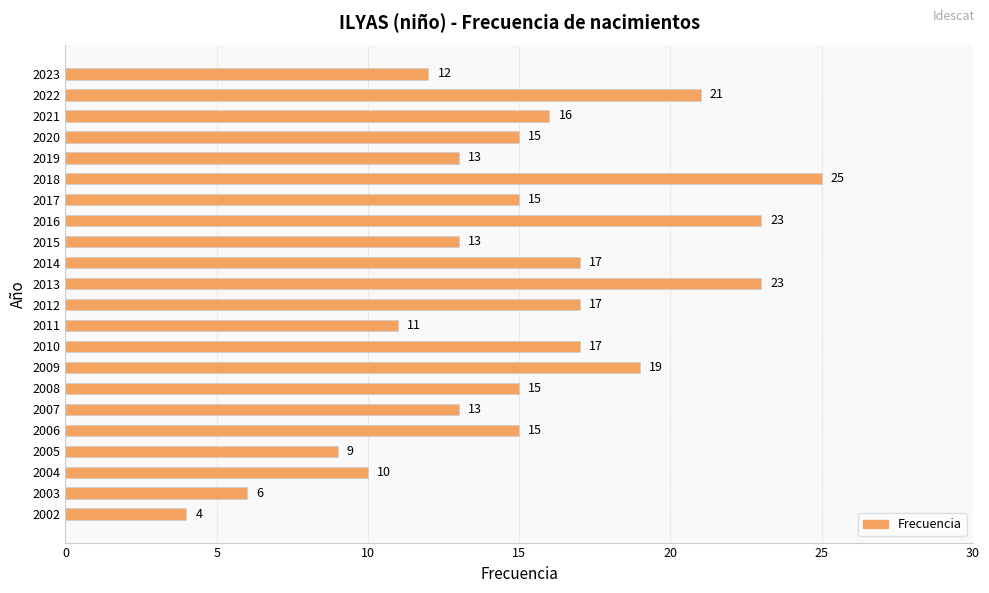

What is the value of the 4th bar from the top?

15